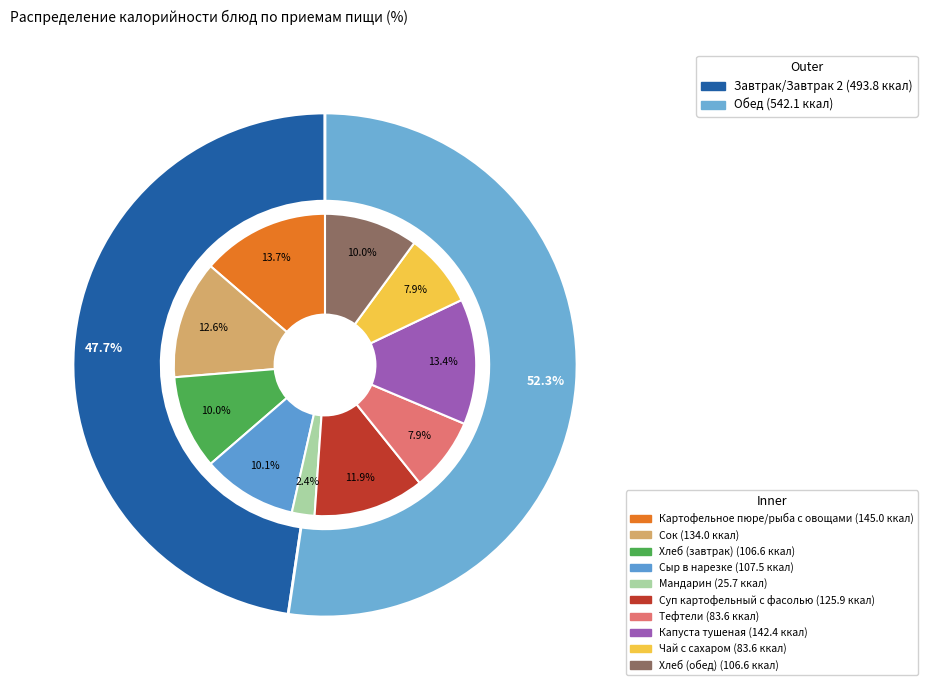

True or false: Чай с сахаром accounts for 14% of the total.

False